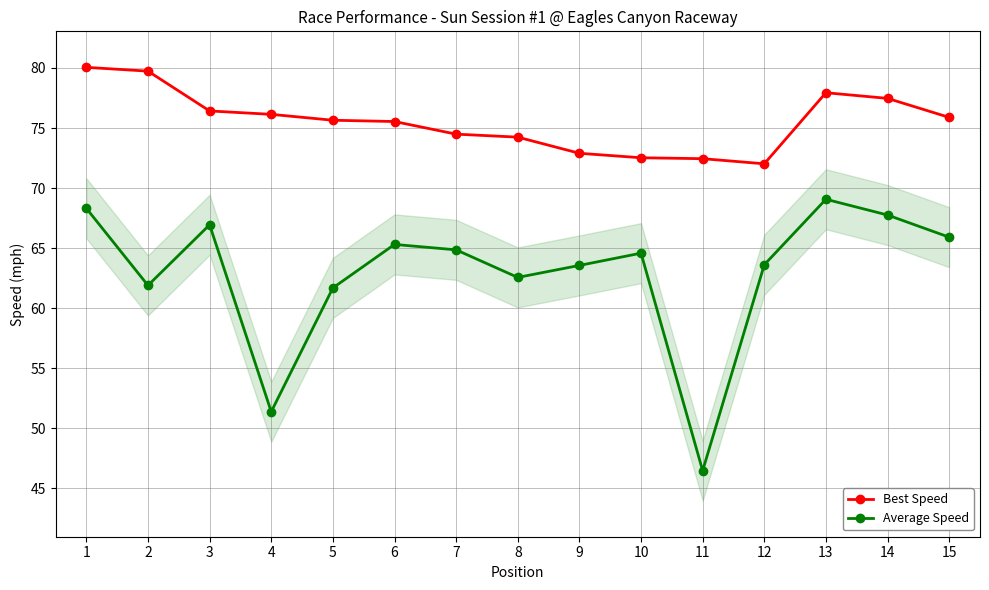

Is it true that Average Speed equals 41.9 at 12?

False